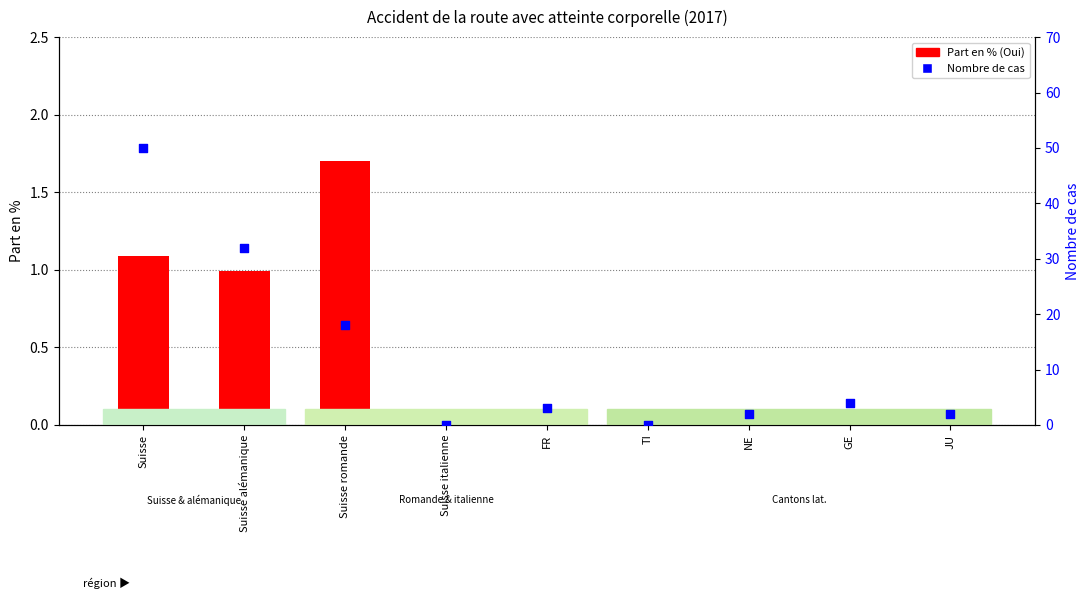

At which category is the sum across all series the highest?

Suisse